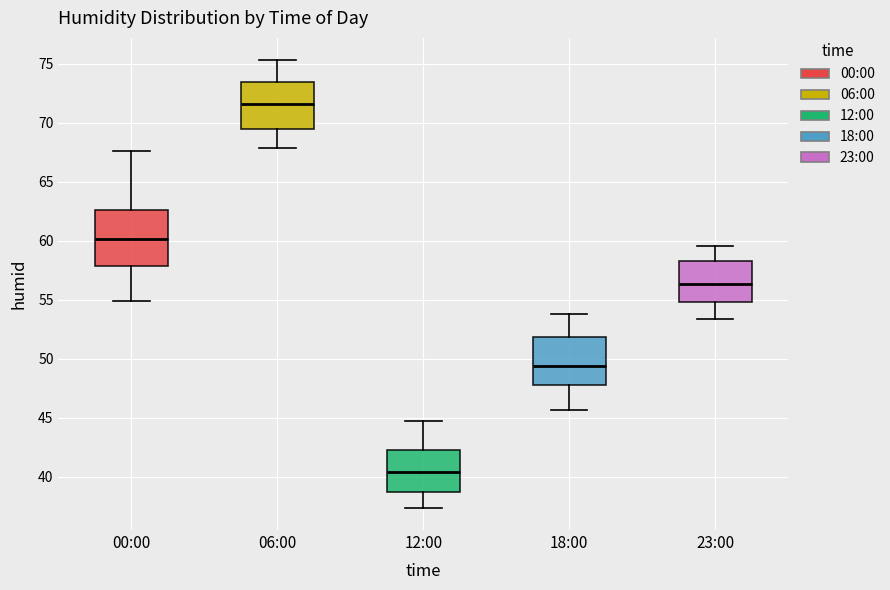

Reading left to right, read every box against the y-axis: the position of its median line, the range the box covers, and the ends of its whiskers. The values are not printed on the chart, so give them approximately, as read against the axis.

00:00: median 60.0, box 58.0 to 62.5, whiskers 55.0 to 67.5
06:00: median 71.5, box 69.5 to 73.5, whiskers 68.0 to 75.5
12:00: median 40.5, box 39.0 to 42.5, whiskers 37.5 to 44.5
18:00: median 49.5, box 48.0 to 52.0, whiskers 45.5 to 54.0
23:00: median 56.5, box 55.0 to 58.5, whiskers 53.5 to 59.5